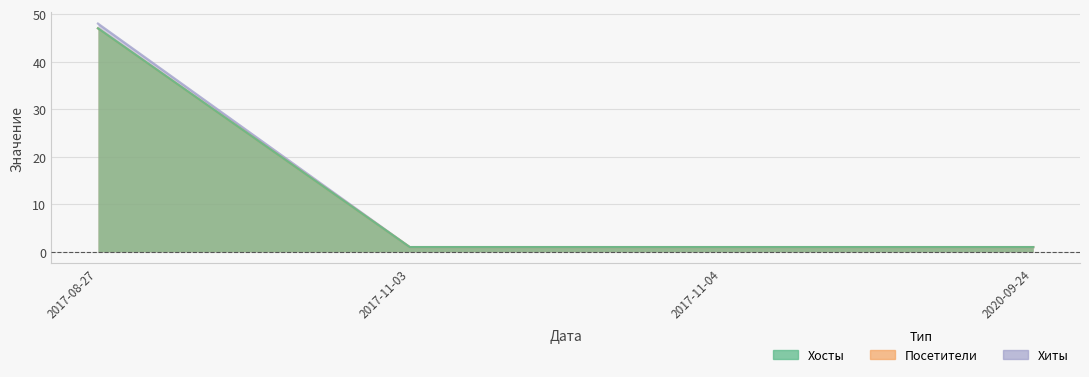

How many data points in Хосты are above 1?

1